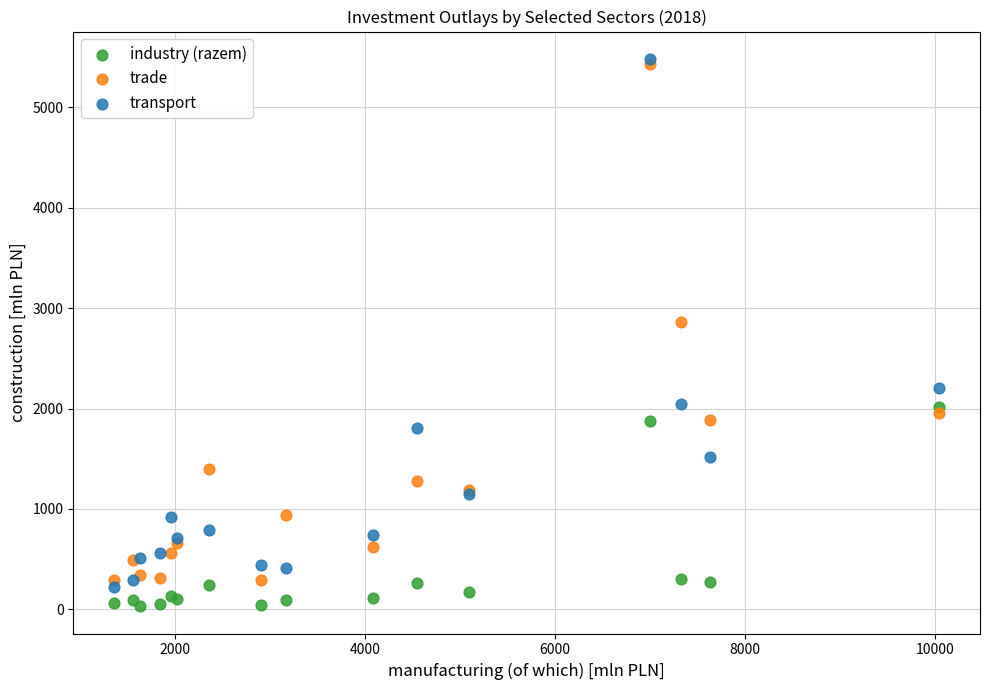

Across all series, what Y value is closest to 2756?

2858.7